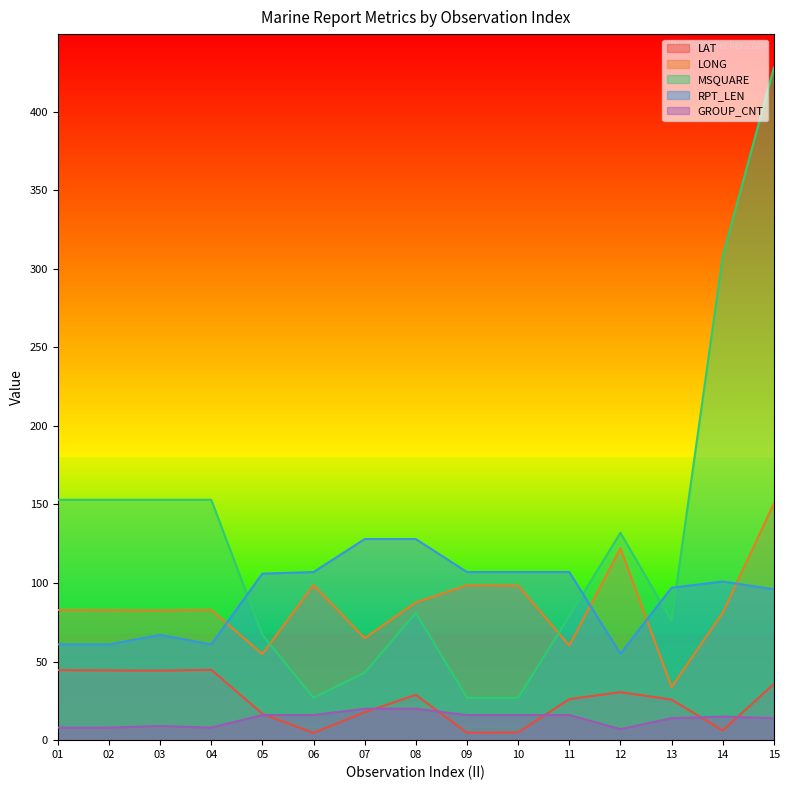

List the series in order of their peak value, highest first.

MSQUARE, LONG, RPT_LEN, LAT, GROUP_CNT